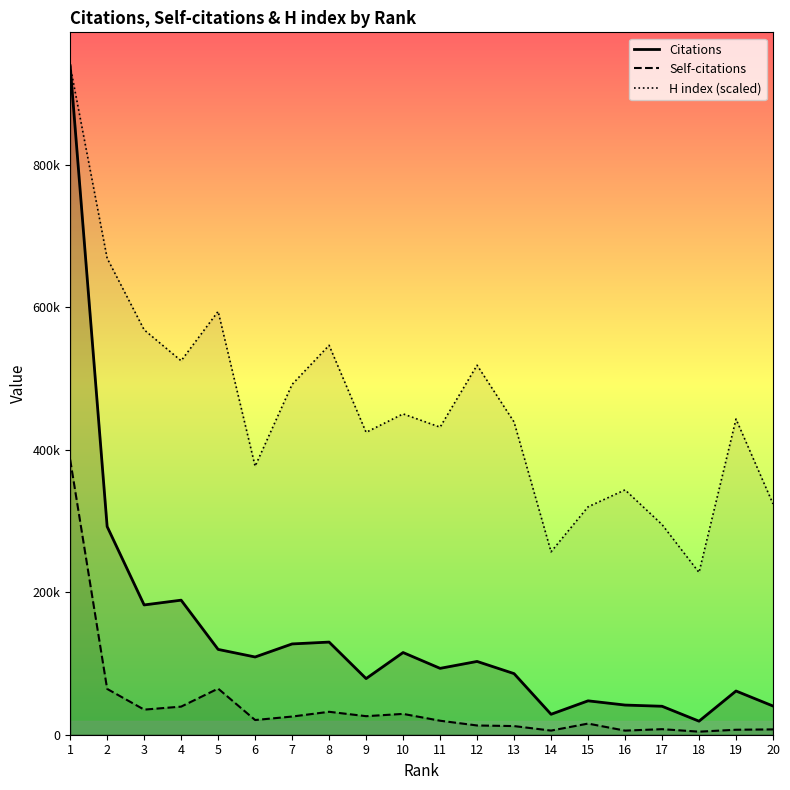

At which category is the sum across all series the highest?

1